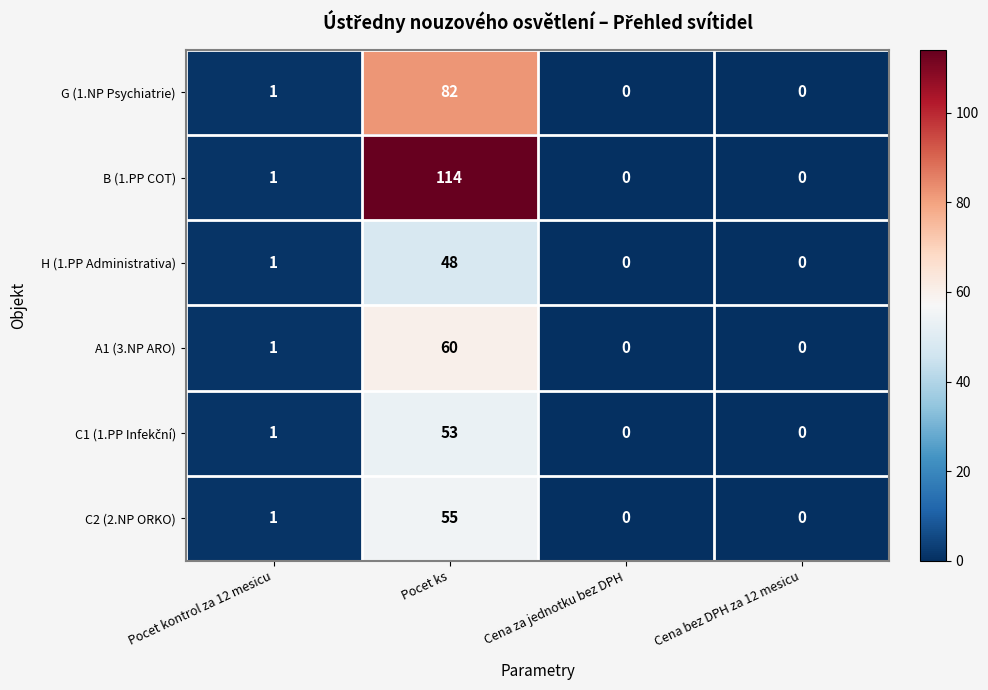

At which category does the chart reach its peak across all series?

Pocet ks